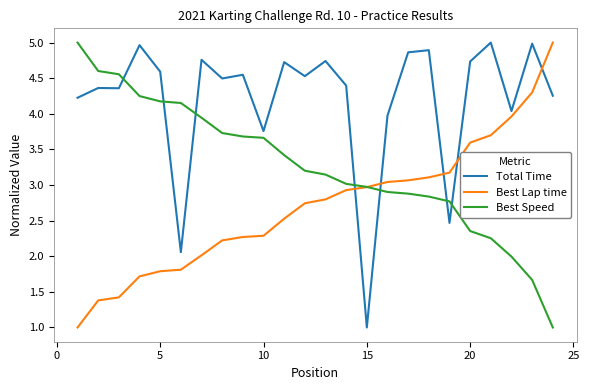

What is the highest value of the Best Speed series?

5.0